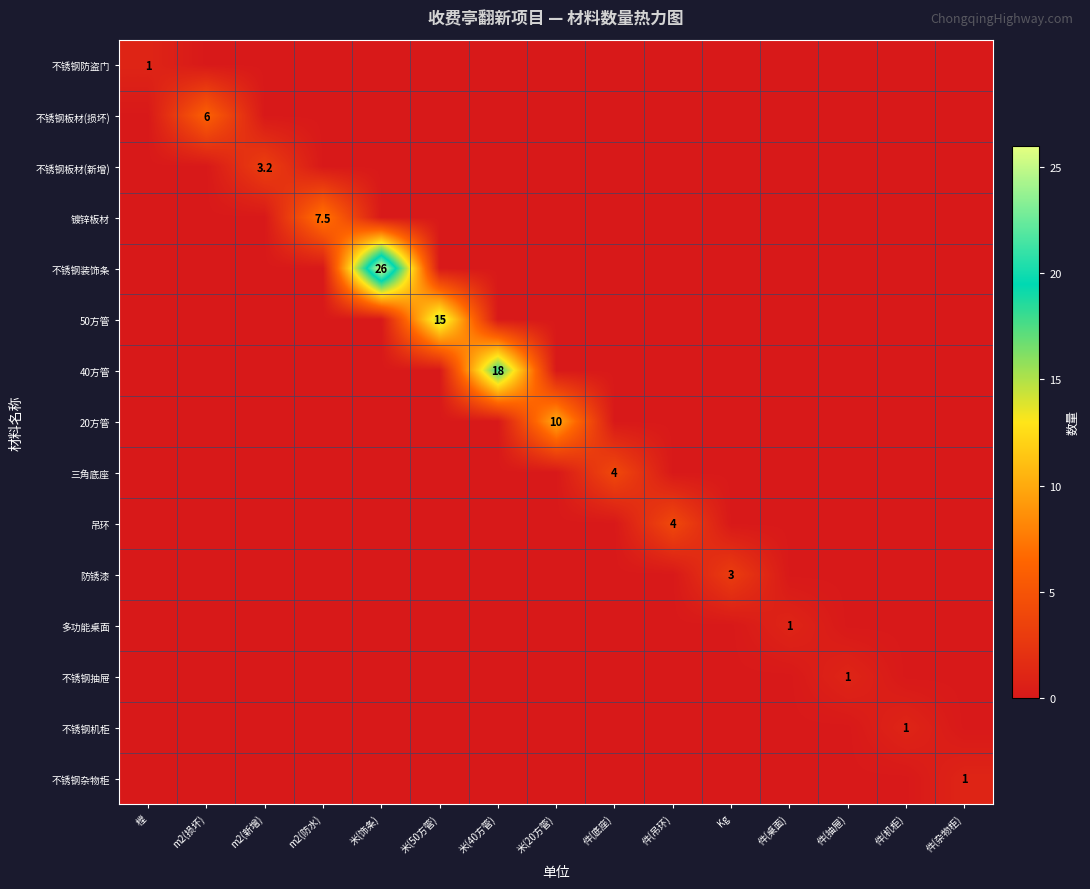

The 20方管 series shows 10.0 at 米(20方管). True or false?

True